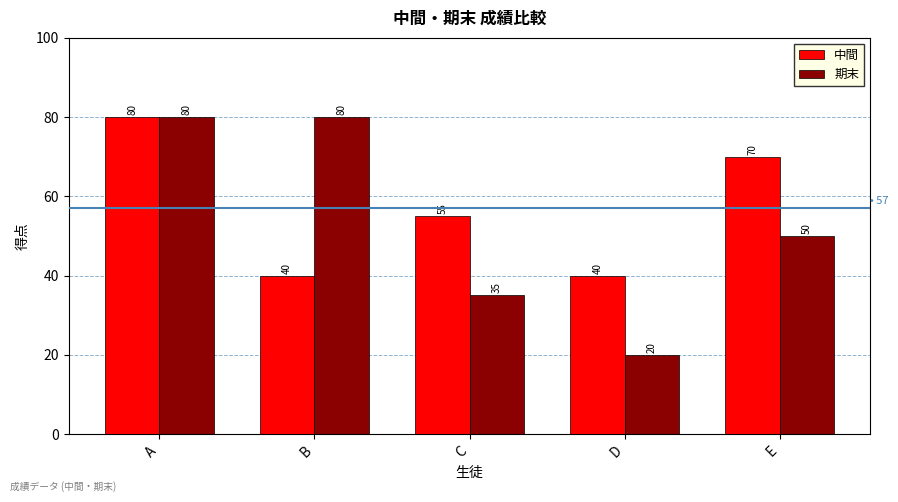

What is the smallest value displayed?

20